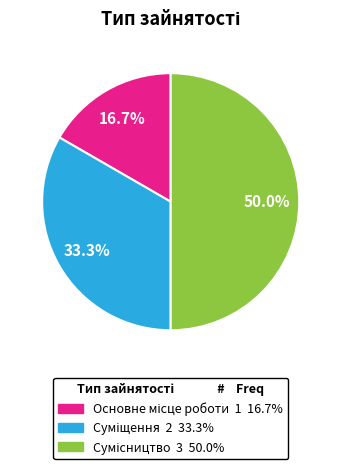

How many segments does this pie chart have?

3